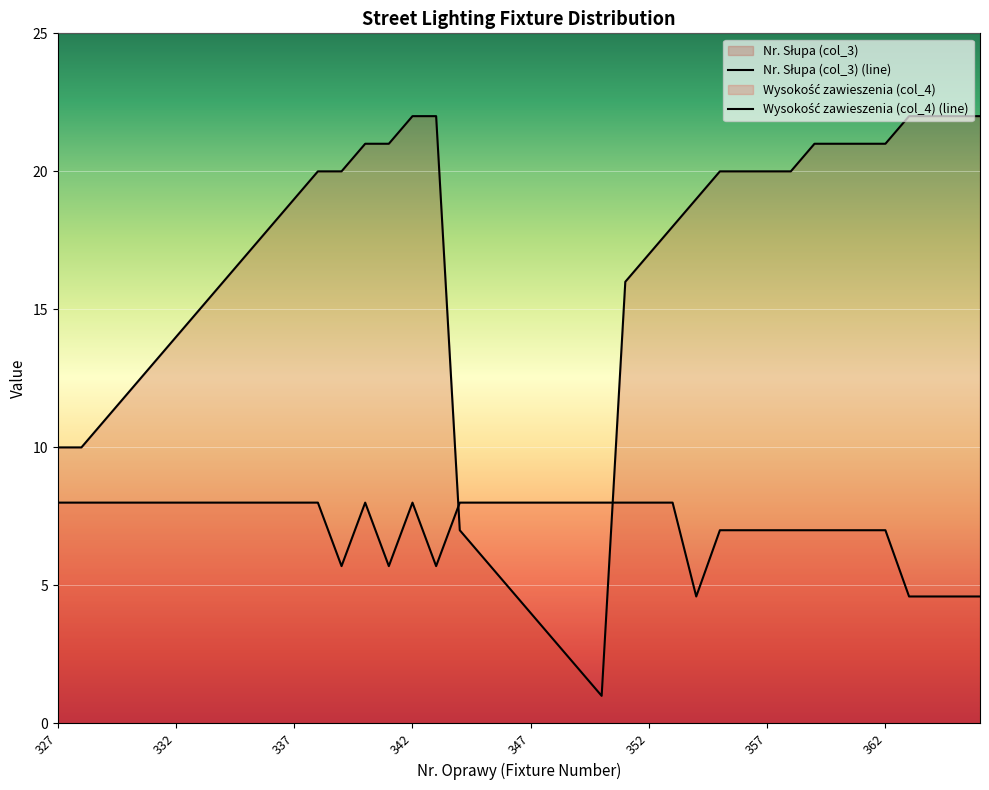

How many intersections are there between Nr. Słupa (col_3) (line) and Wysokość zawieszenia (col_4) (line)?

2